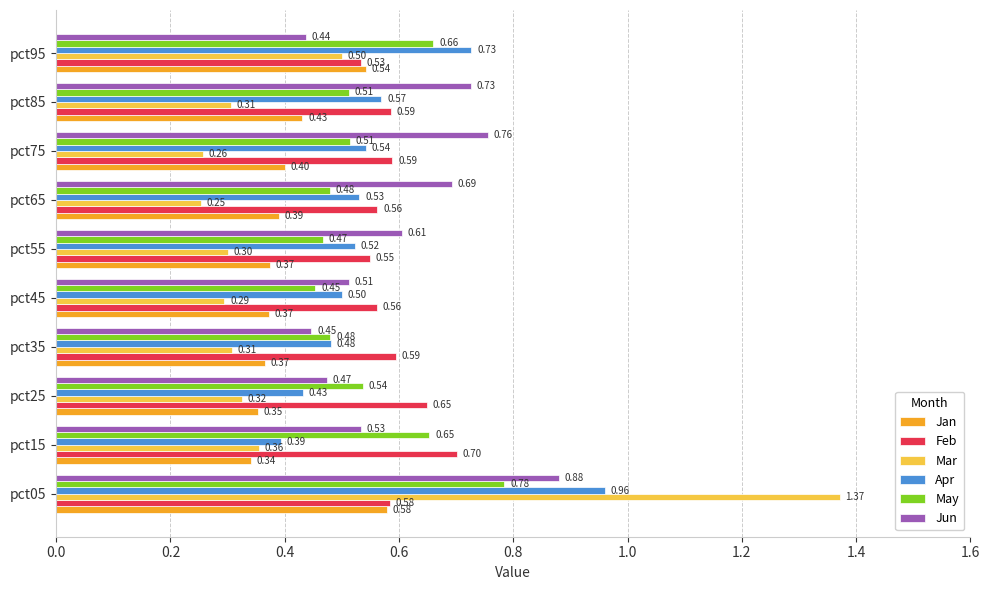

What is the spread (max minus min) of values at pct25?

0.3